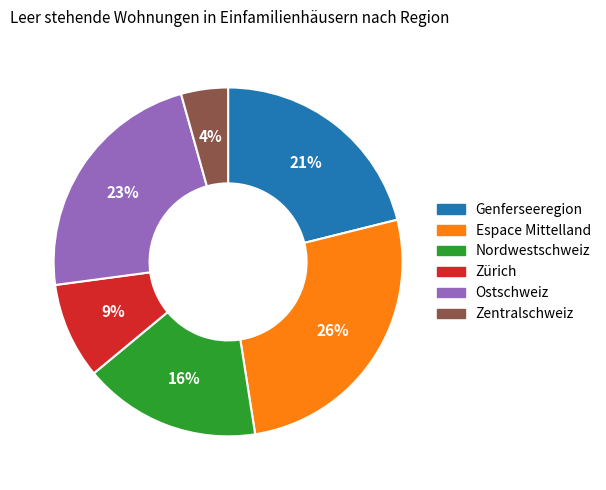

Which has a higher value, Zentralschweiz or Genferseeregion?

Genferseeregion